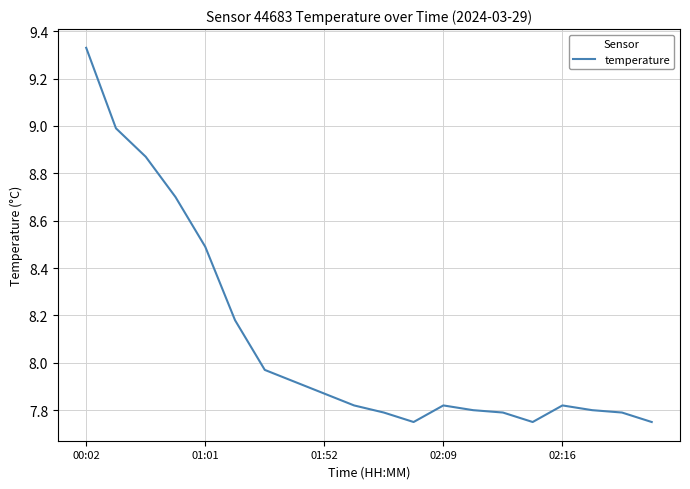

What is the difference between the maximum and minimum values?

1.6